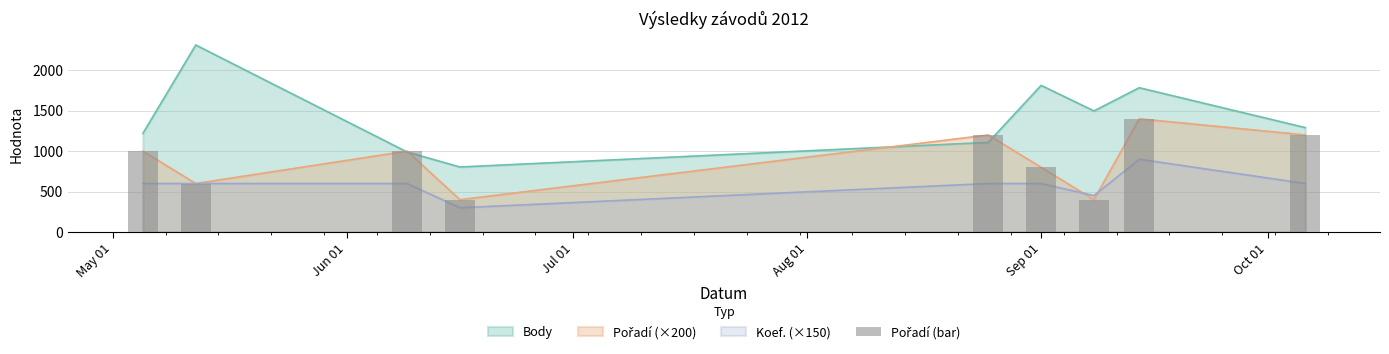

How many data points in Koef. are less than 600?

2